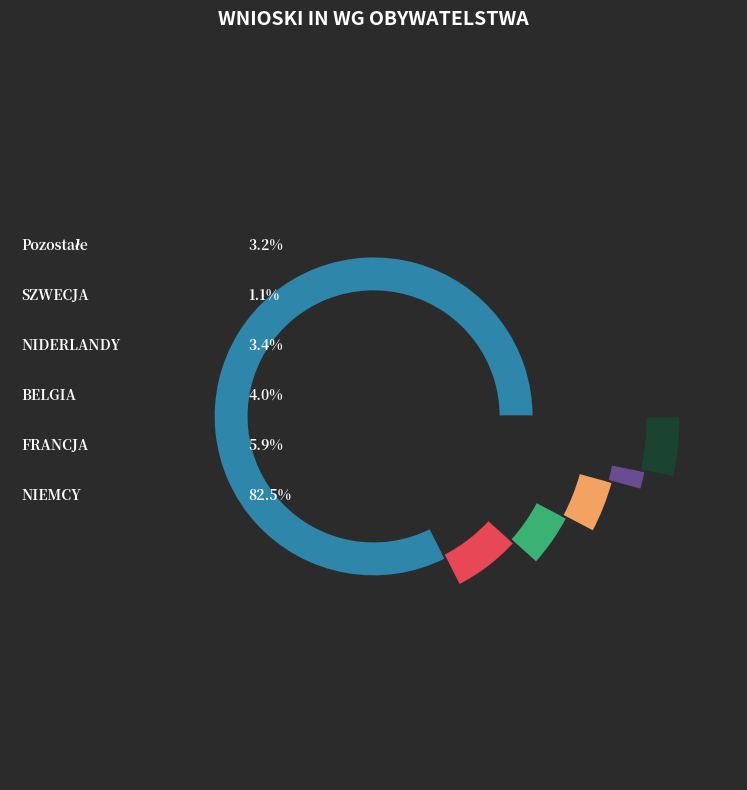

Is it true that NIDERLANDY is 3% of the pie?

True